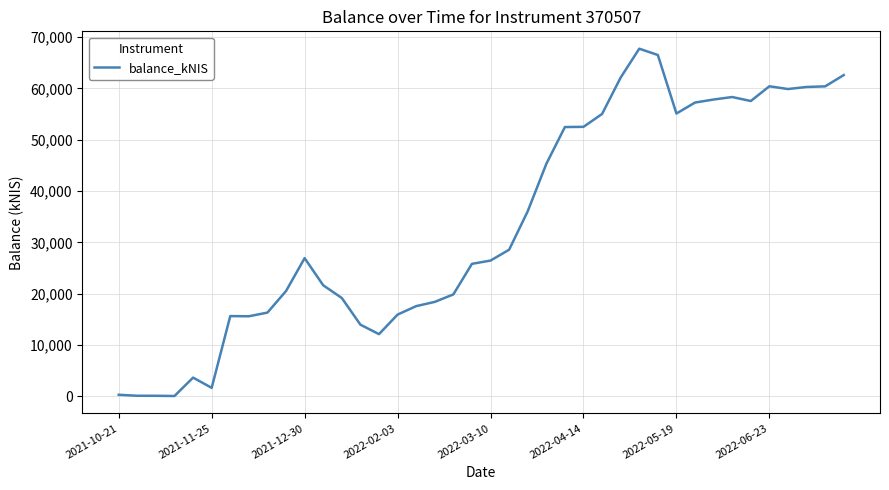

What is the greatest value displayed?

67757.2